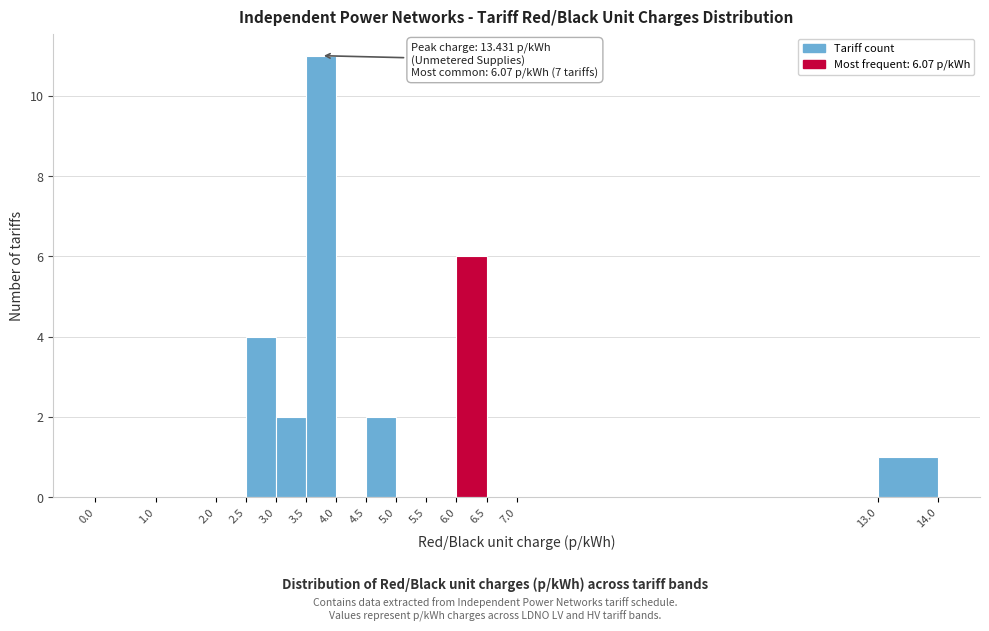

Over which range of the x-axis is the bar tallest?

3.5 to 4.0